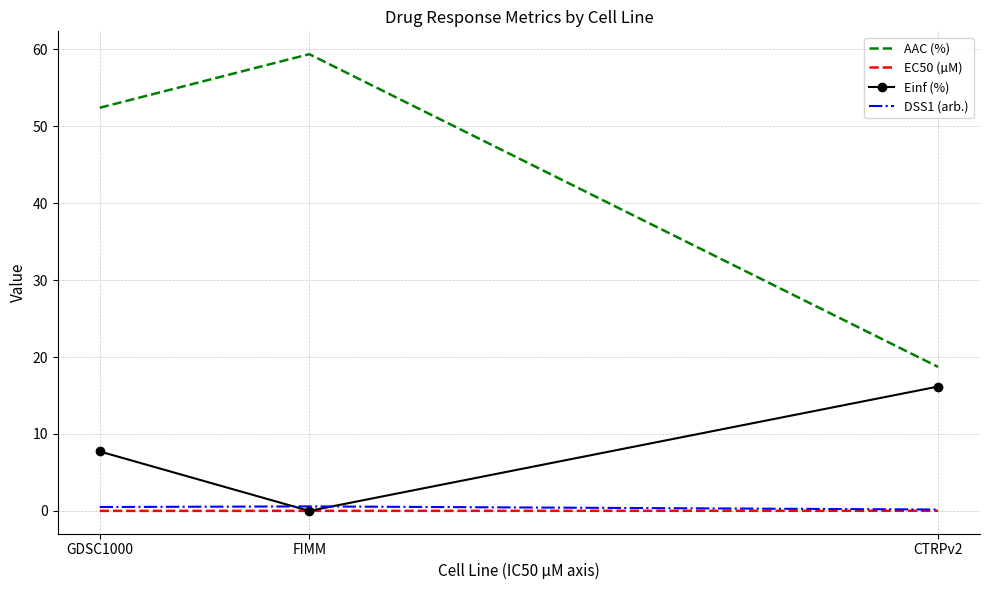

What is the spread (max minus min) of values at CTRPv2?

18.7